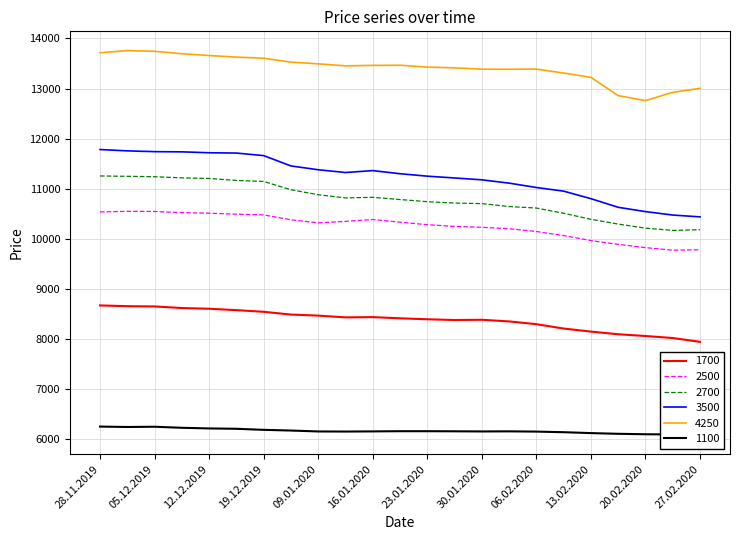

True or false: 3500 has more than 1 interior local peaks.

False